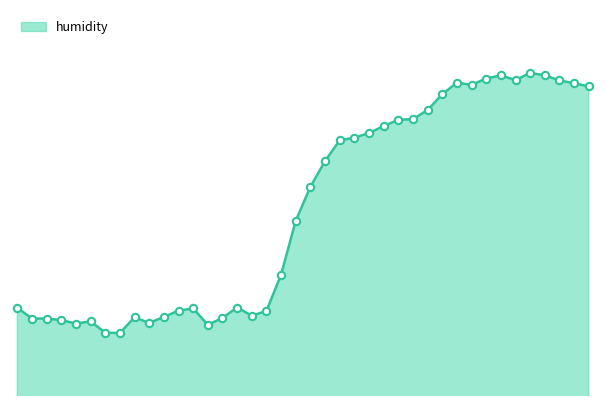

Between 01:36 and 06:40, which is larger?

06:40